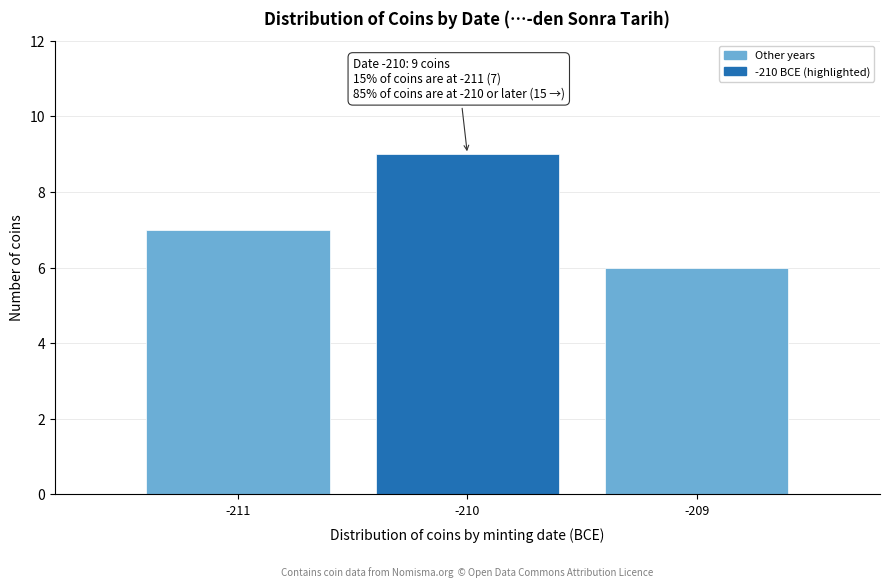

Reading left to right, list all the values displayed in this chart.

-211=7	-210=9	-209=6